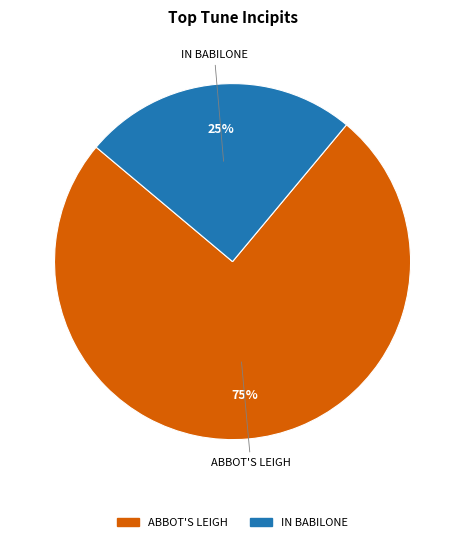

Approximately how many times larger is the value at ABBOT'S LEIGH compared to IN BABILONE?

3.0